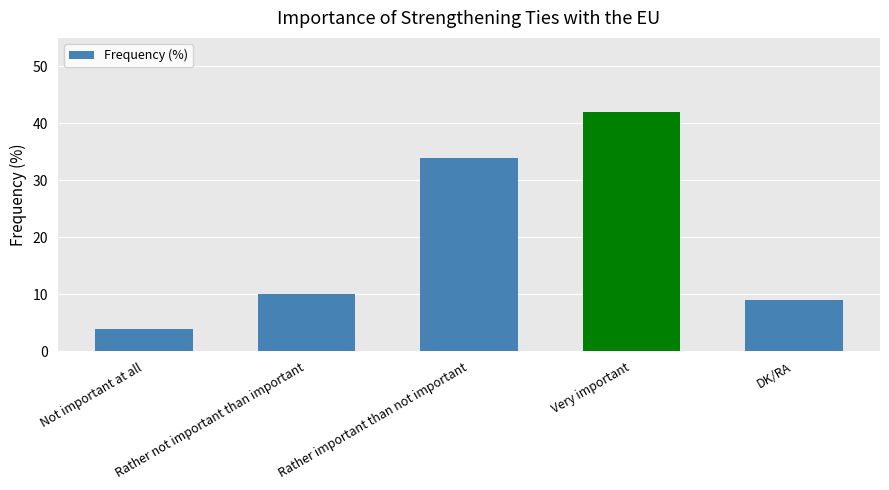

Approximately how many times larger is the value at DK/RA compared to Rather important than not important?

0.3